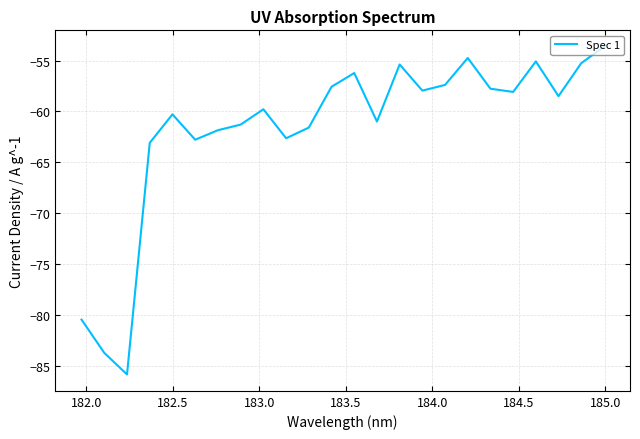

What is the difference between the maximum and minimum values?

32.2